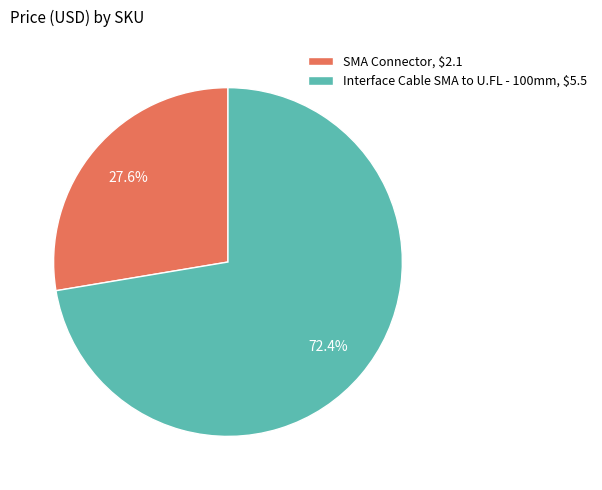

How much of the chart is everything except SMA Connector, $2.1?

72.4%